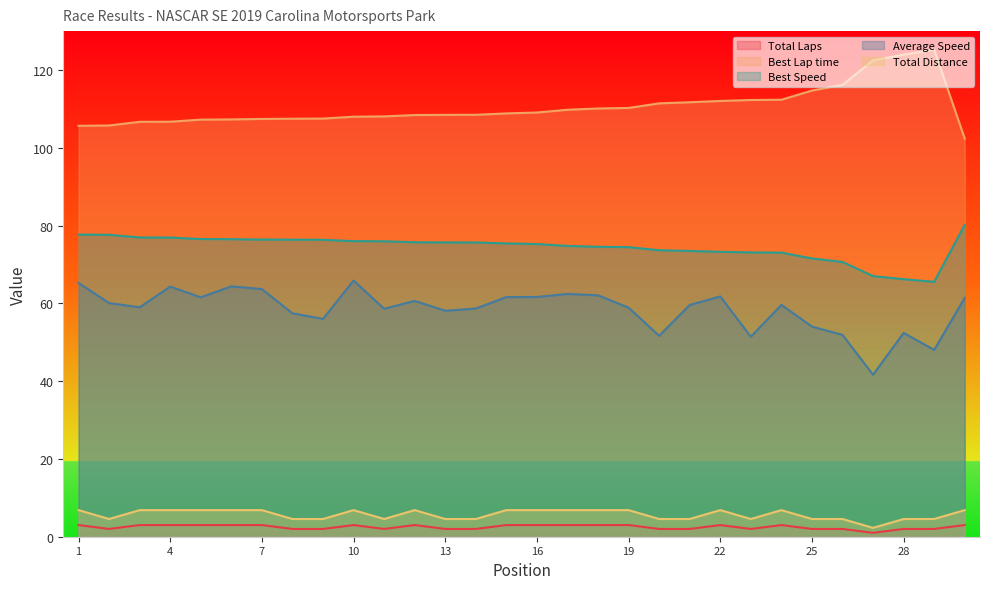

At which category does the chart reach its minimum across all series?

27